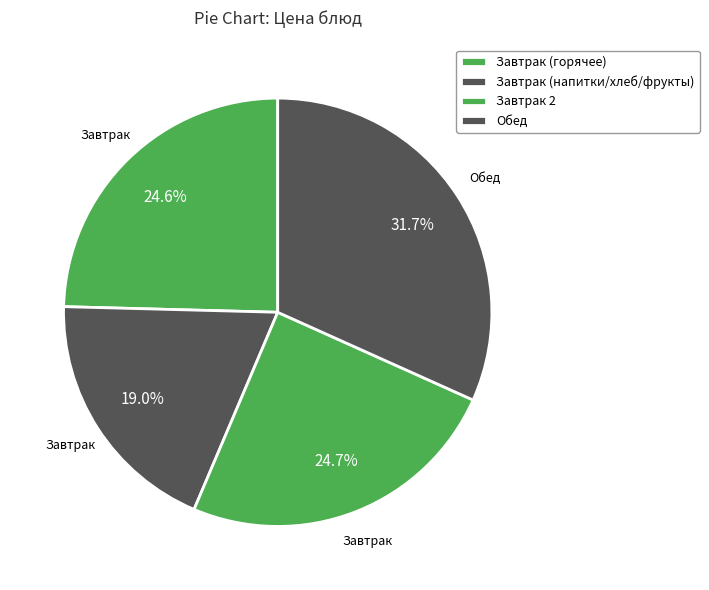

How many segments does this pie chart have?

4